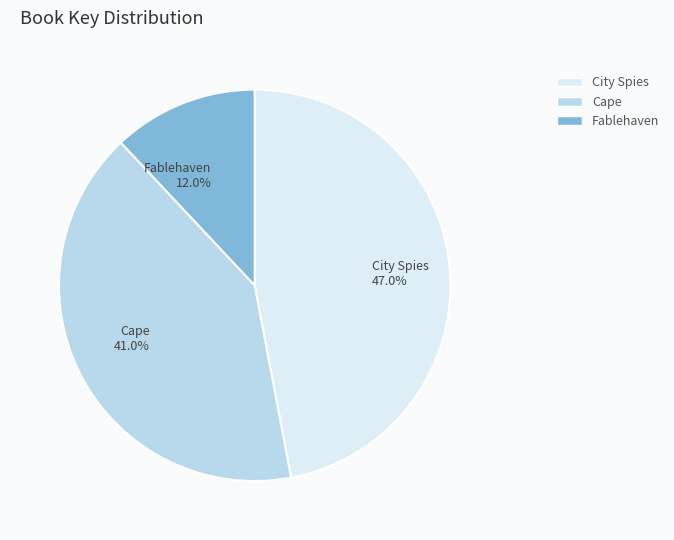

Approximately how many times larger is the value at City Spies 47.0% compared to Fablehaven 12.0%?

3.9